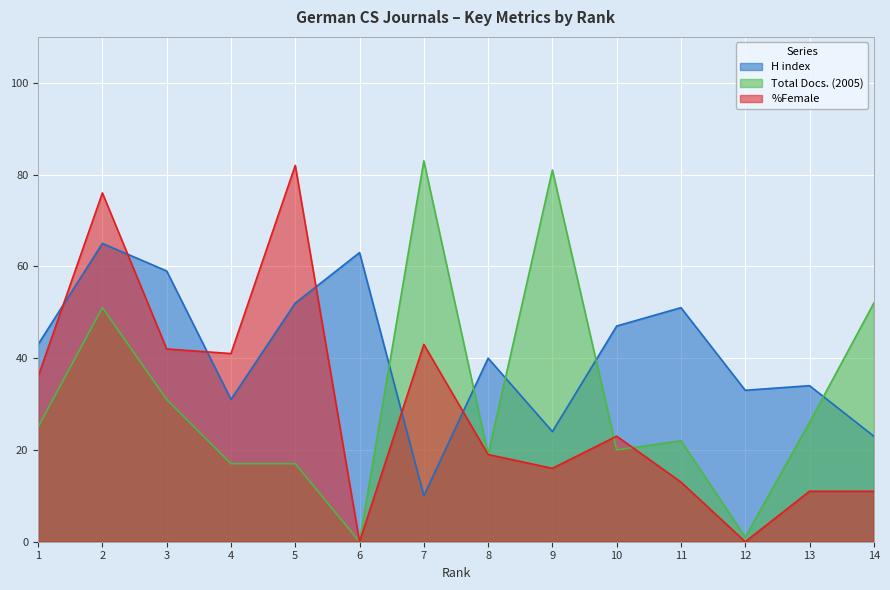

Between 2 and 3, which series saw the biggest shift?

%Female